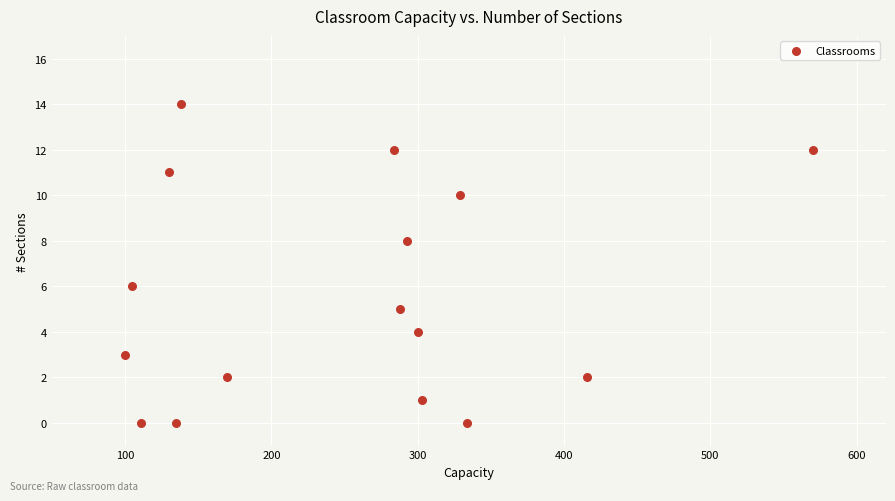

What is the range of X values (max minus min)?

470